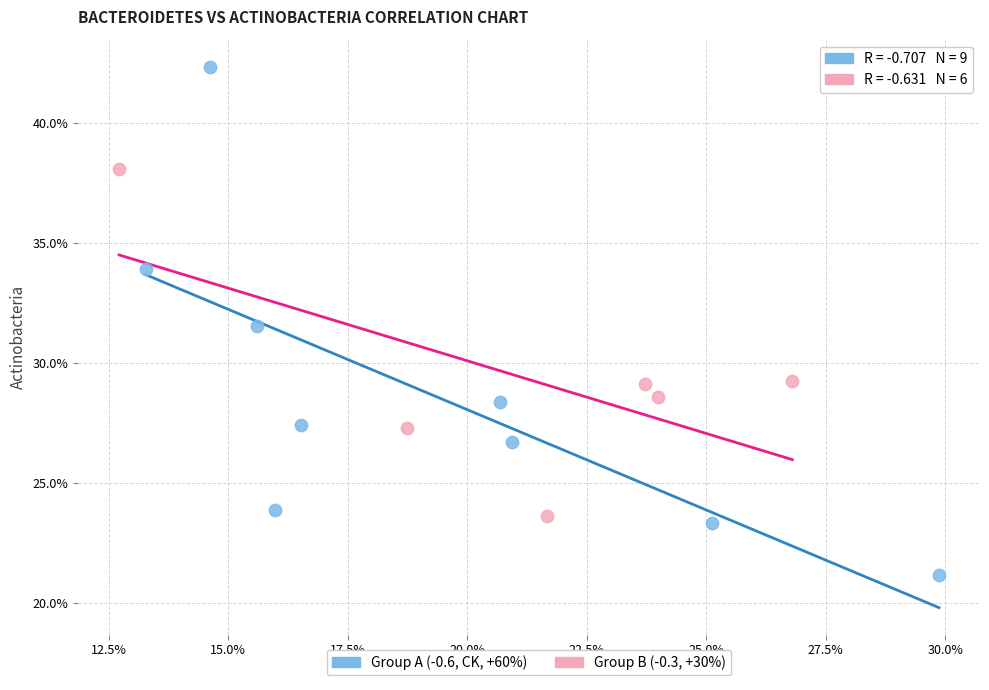

What are all the series names shown in the legend?

Group A (-0.6, CK, +60%), Group B (-0.3, +30%)